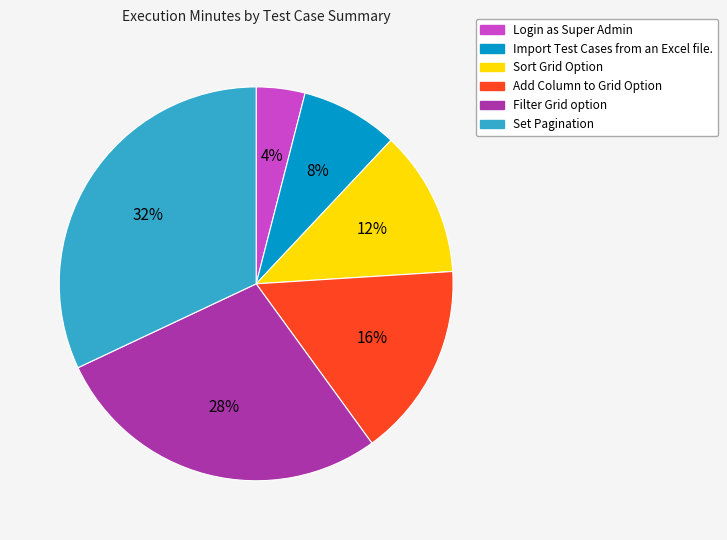

Is Sort Grid Option the majority of the pie?

No